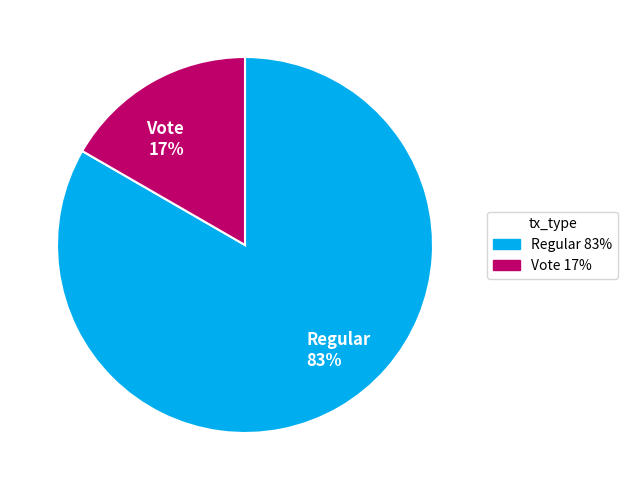

Between Vote and Regular, which is larger?

Regular